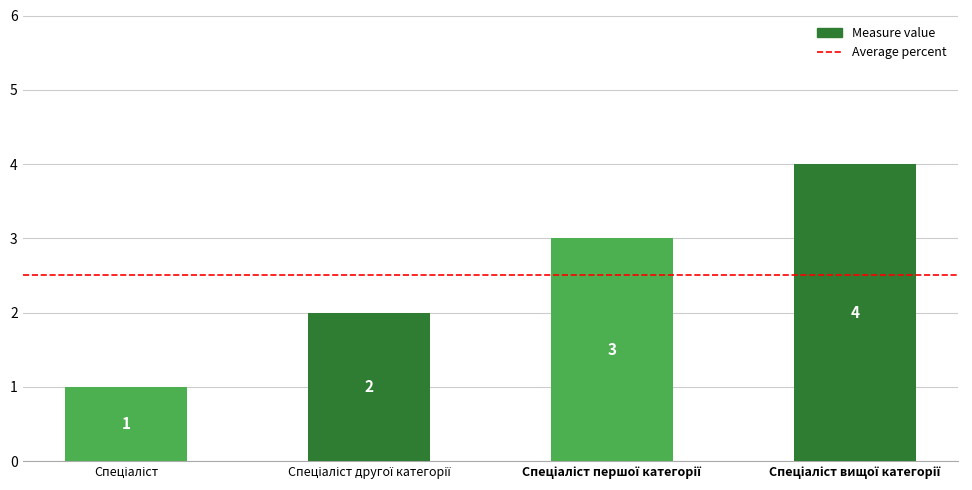

What is the difference between the maximum and minimum values?

3